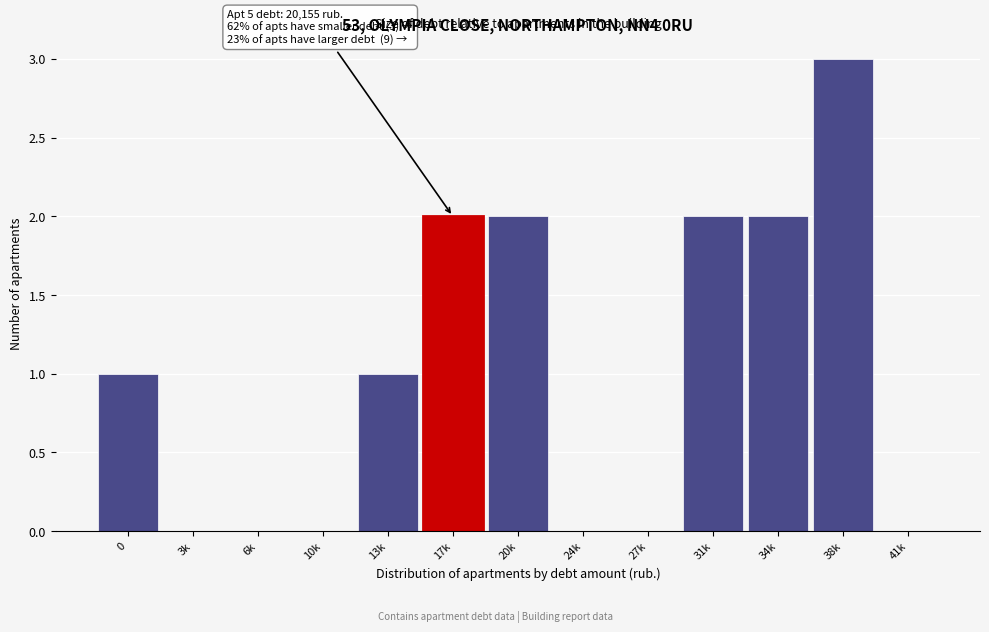

Reading left to right, list all the values displayed in this chart.

0=1	3k=0	6k=0	10k=0	13k=1	17k=2	20k=2	24k=0	27k=0	31k=2	34k=2	38k=3	41k=0